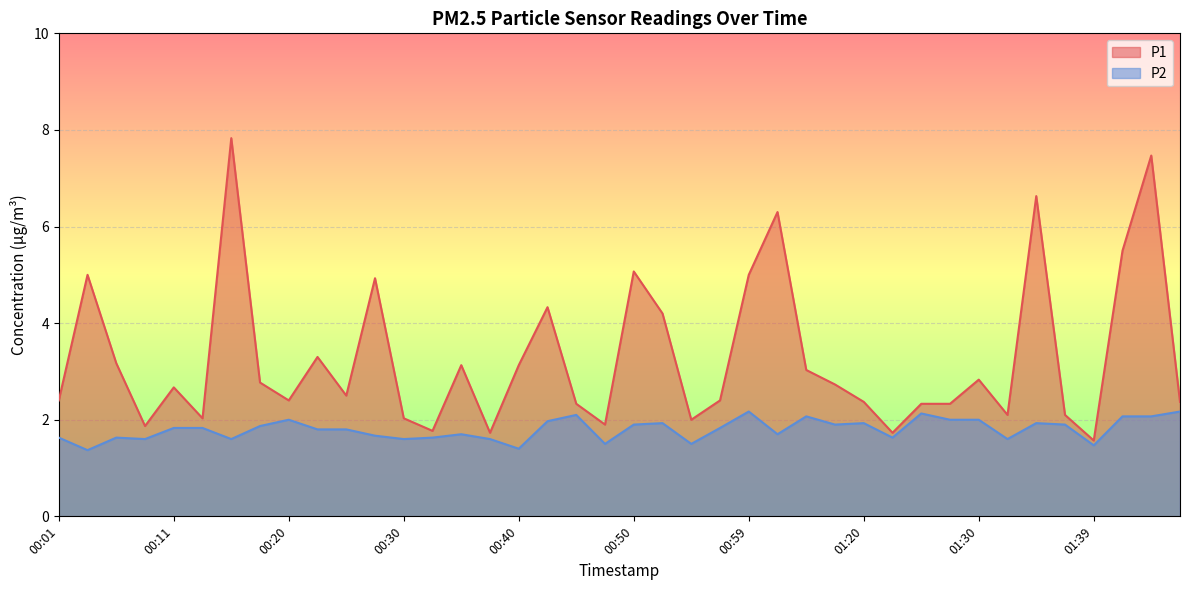

Which series has the largest total across all categories?

P1